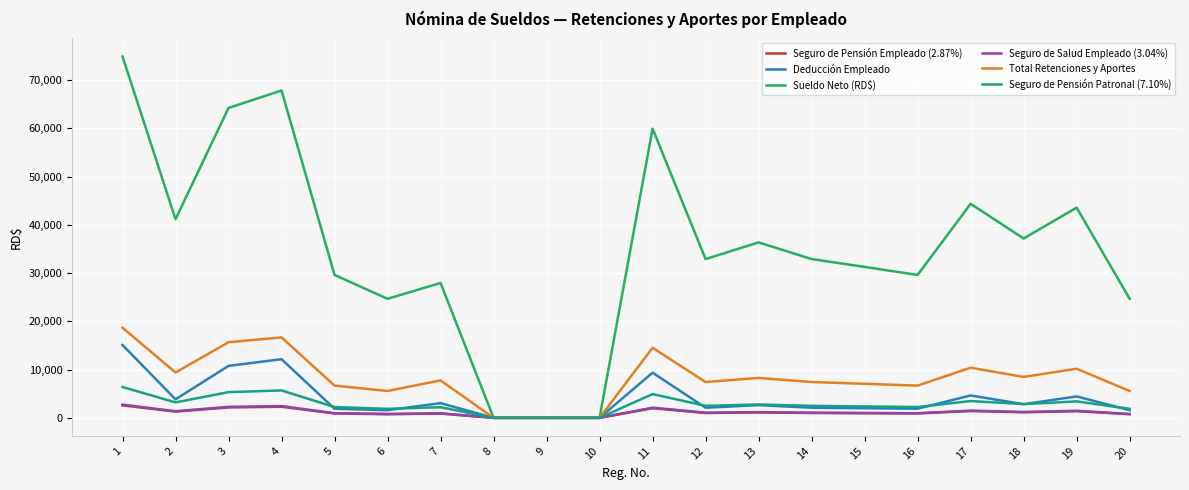

At how many categories does at least one series exceed 49920?

4